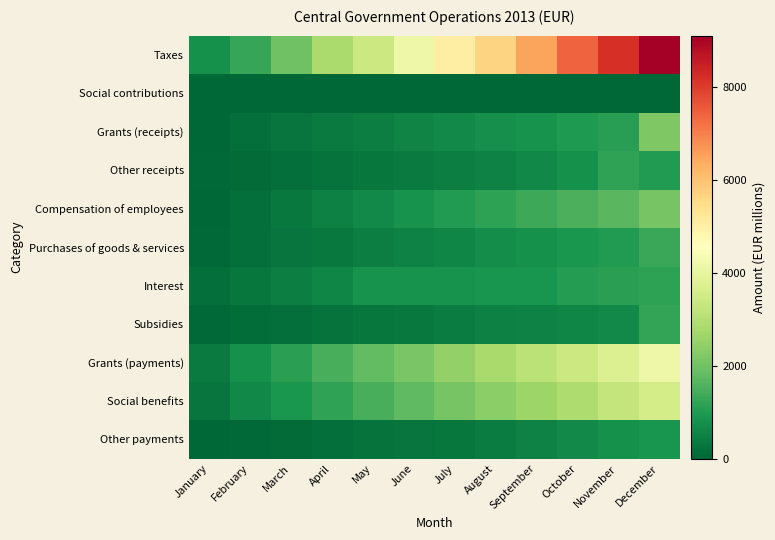

At March, list the series in order from largest to smallest.

Taxes, Grants (payments), Social benefits, Interest, Compensation of employees, Grants (receipts), Purchases of goods & services, Subsidies, Other receipts, Other payments, Social contributions